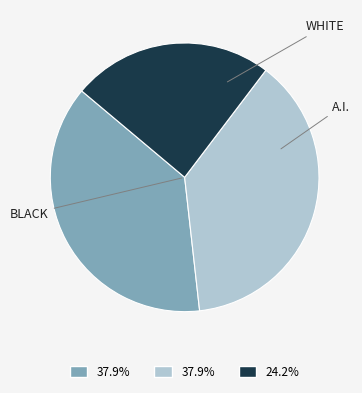

Does any single category account for the majority?

No